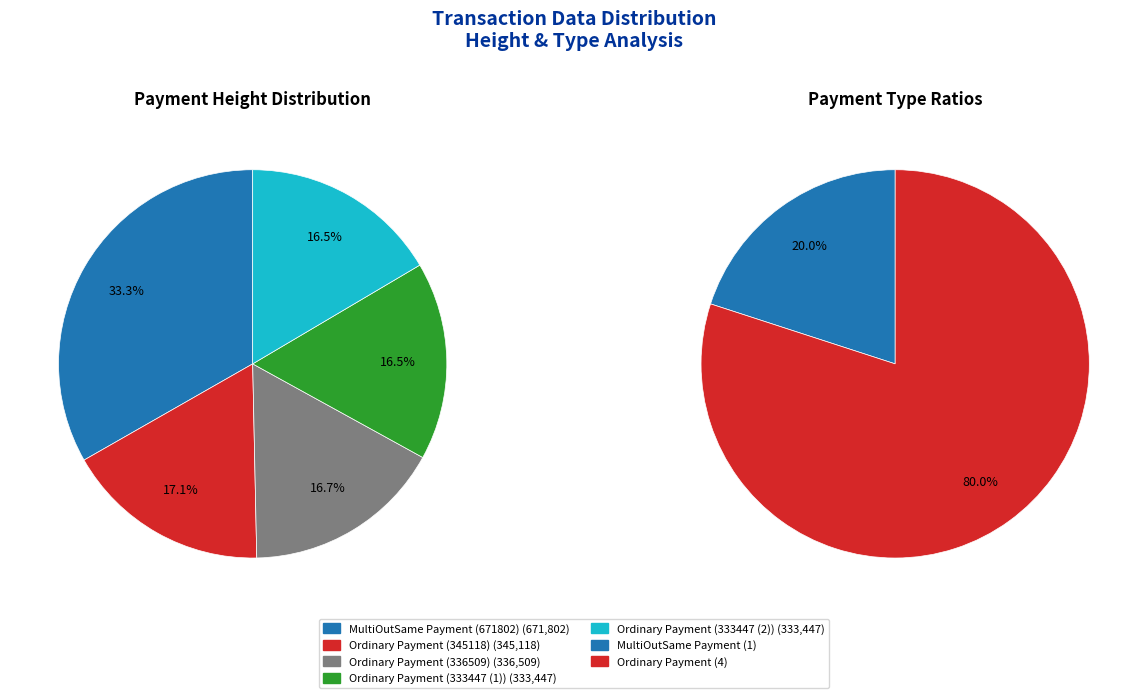

To the nearest percent, what is the difference between the 671802 and 345118 slice percentages?

16%